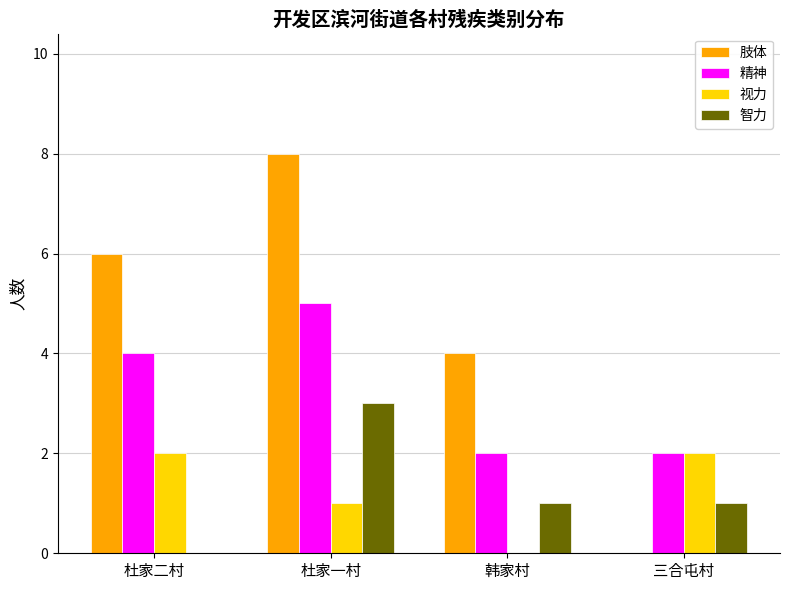

What is the spread (max minus min) of values at 三合屯村?

2